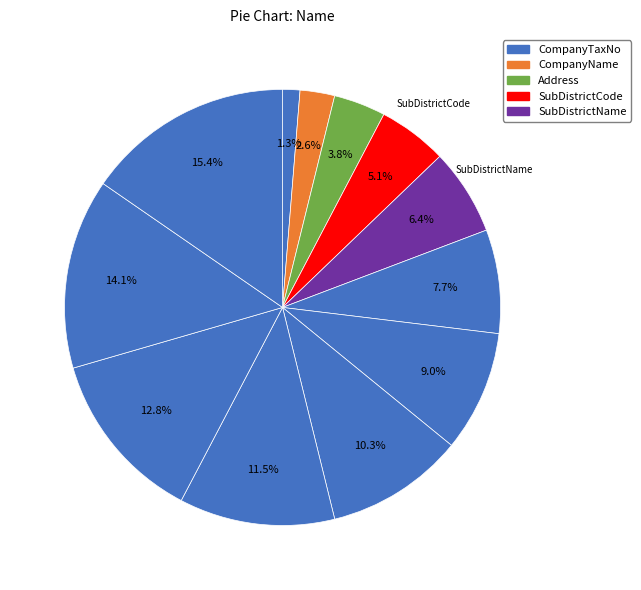

How many slices are in this pie chart?

12